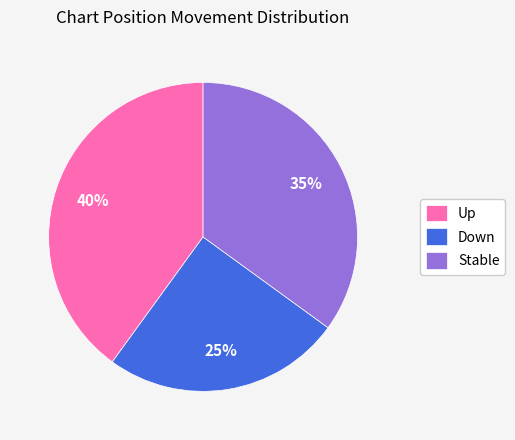

To the nearest percent, what is the average slice percentage?

33%